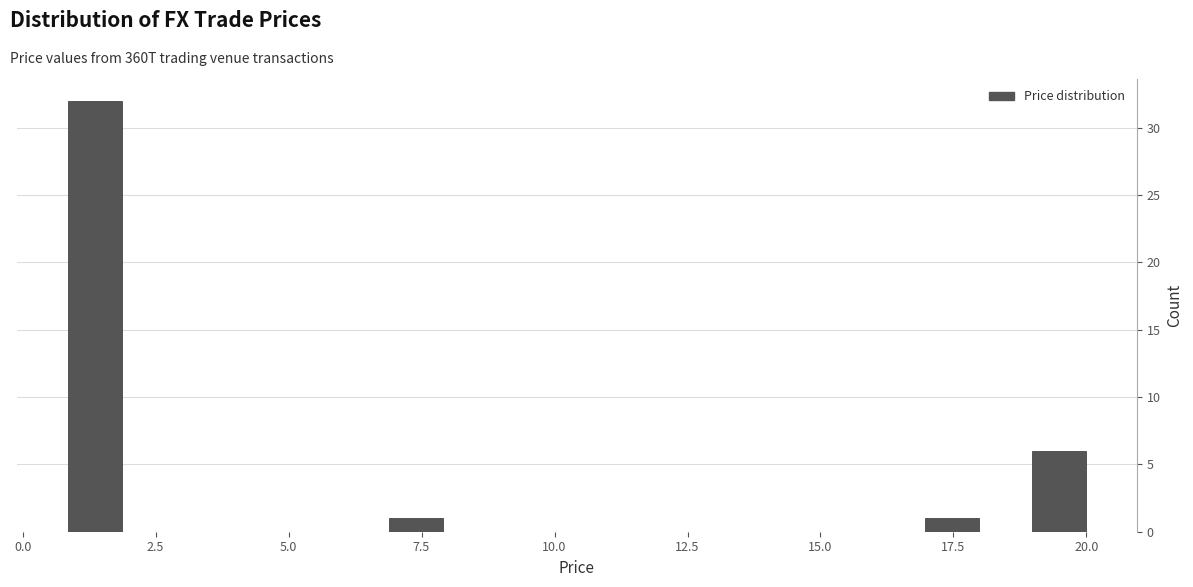

Around what value on the x-axis is the tallest bar? Give the approximate position of its centre, as read against the axis.

1.5